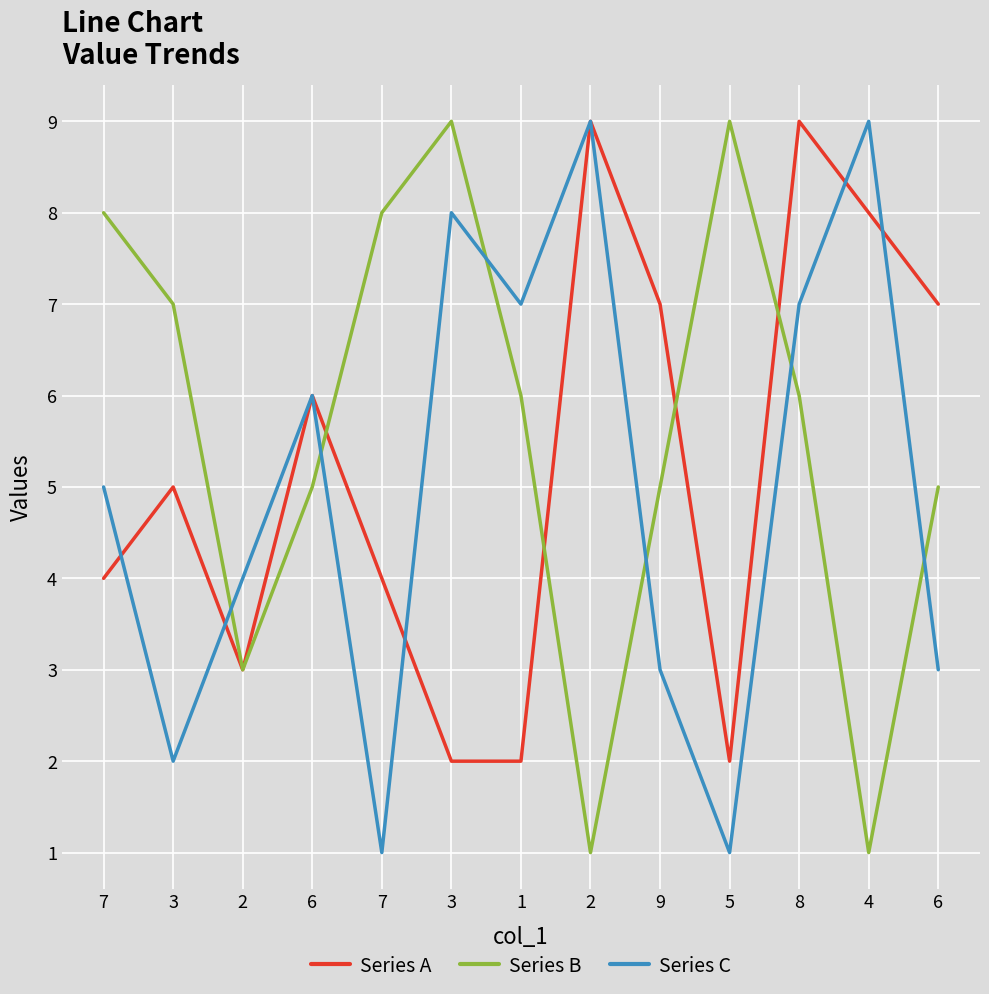

How many values in the Series A series are below 5?

6